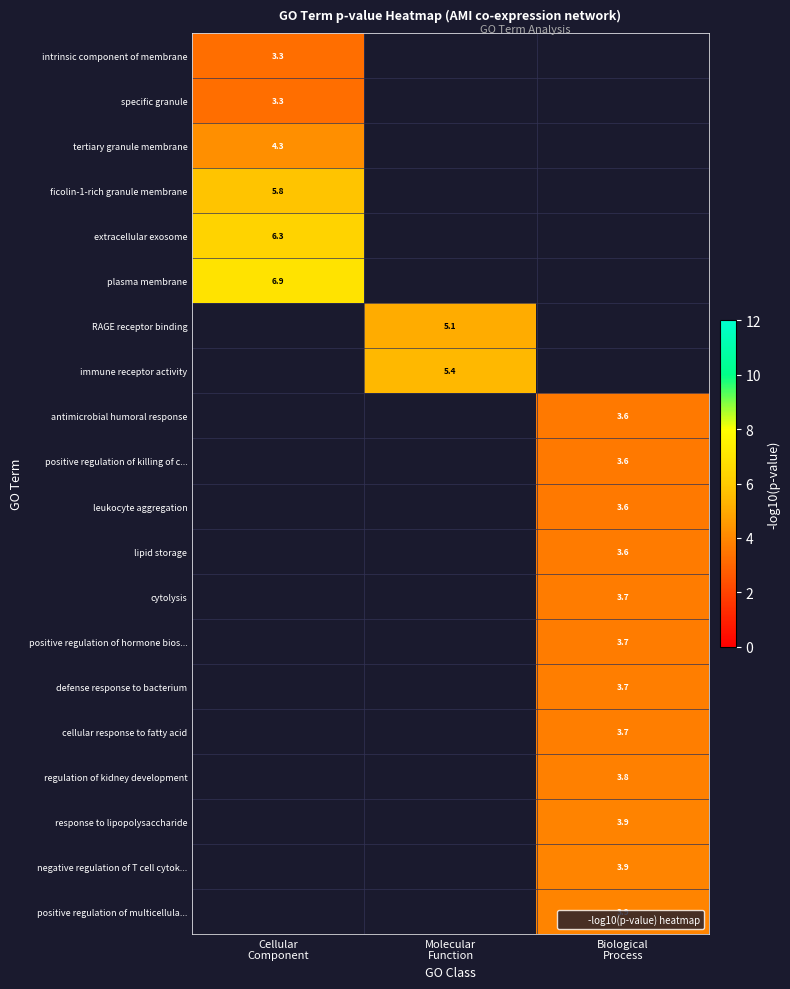

At how many categories does at least one series exceed 4?

2